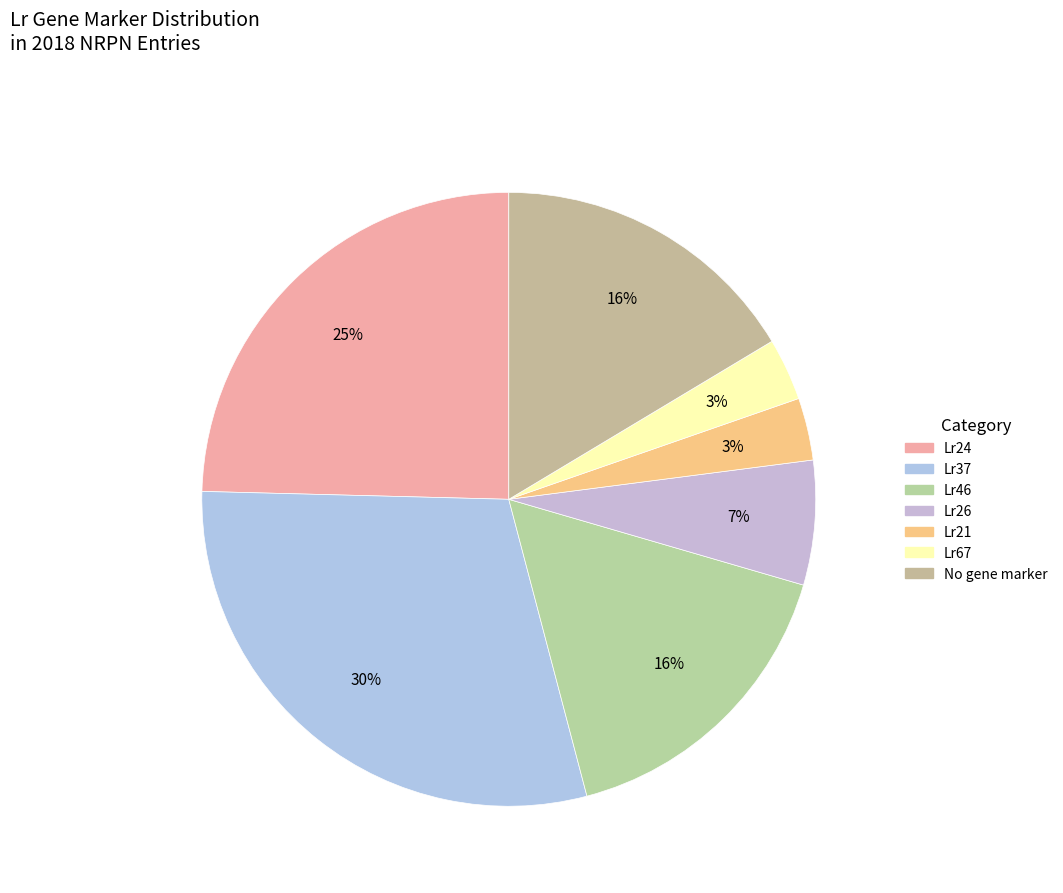

Is there any slice that represents more than half of the pie?

No